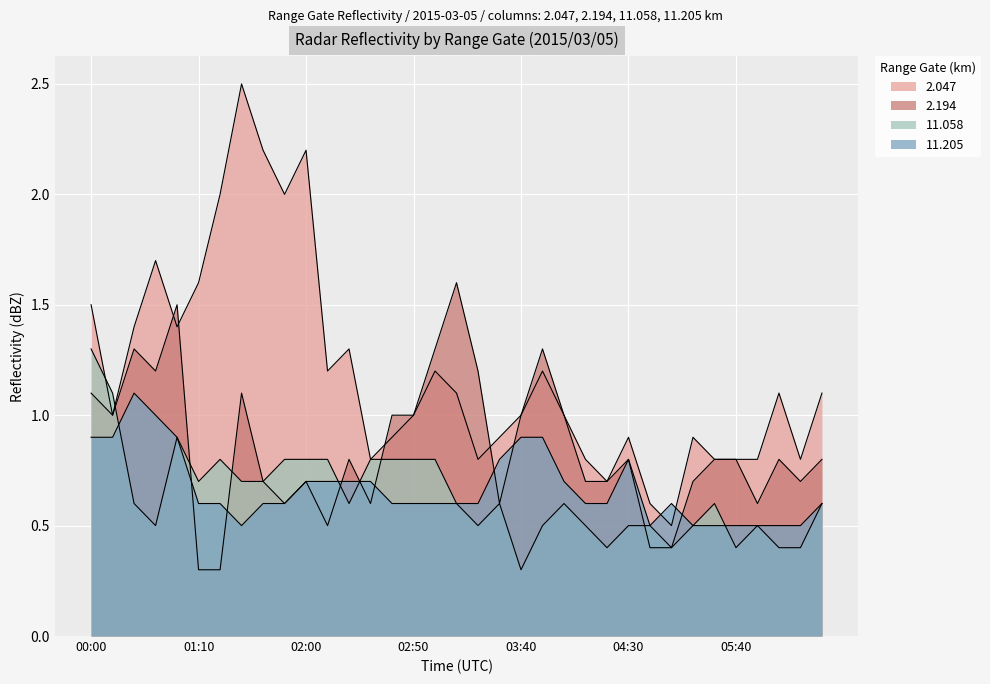

What is the label of the 27th point from the left?

05:00